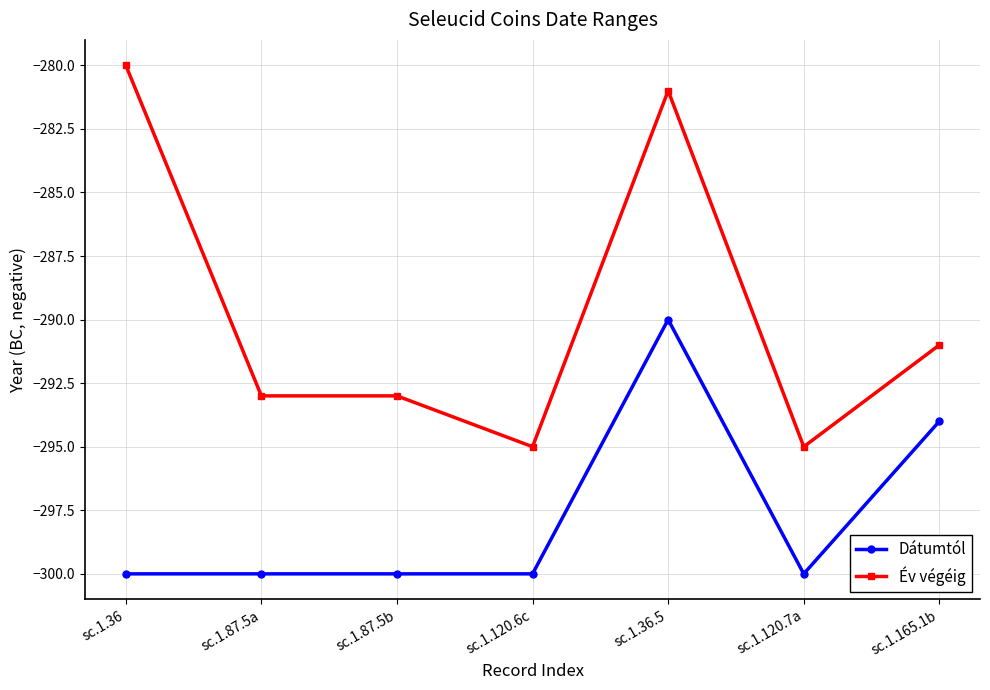

Is it true that Dátumtól equals -300 at sc.1.87.5a?

True